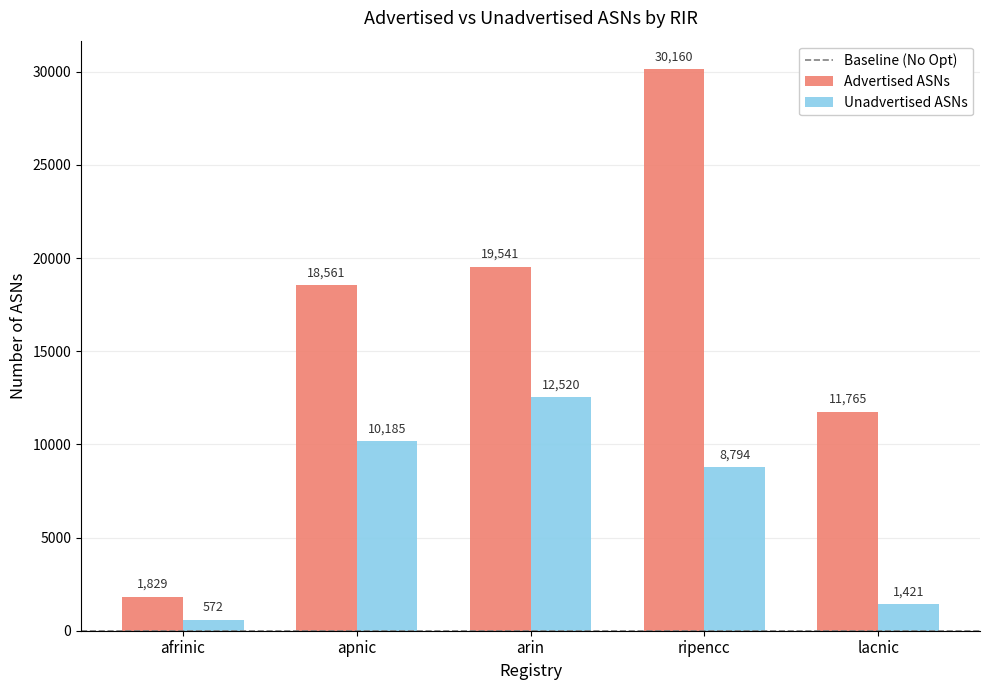

Reading left to right, what are all the values shown in this chart?

Advertised ASNs: afrinic=1829	apnic=18561	arin=19541	ripencc=30160	lacnic=11765
Unadvertised ASNs: afrinic=572	apnic=10185	arin=12520	ripencc=8794	lacnic=1421